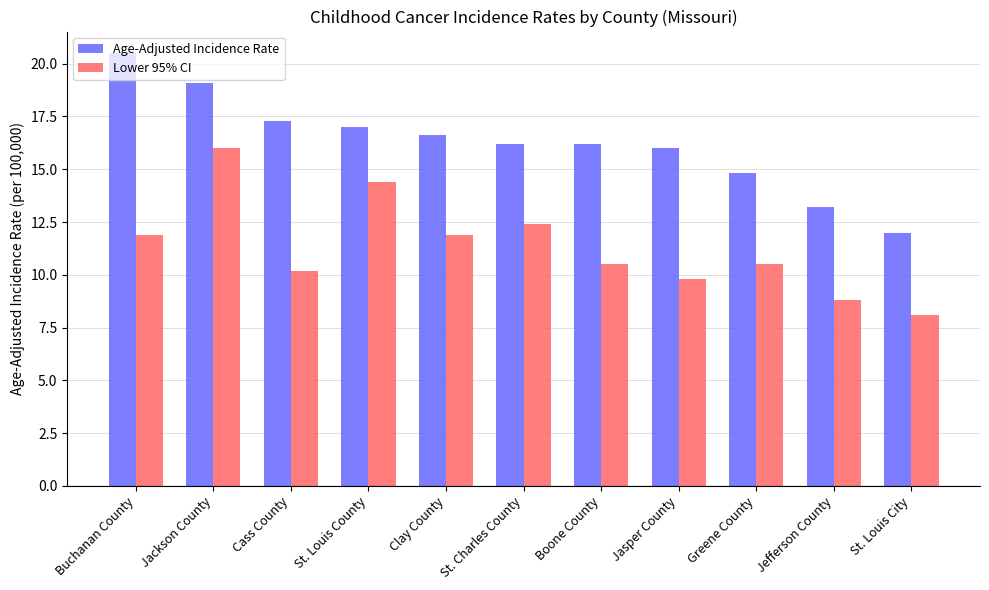

How many categories are shown in the chart?

11